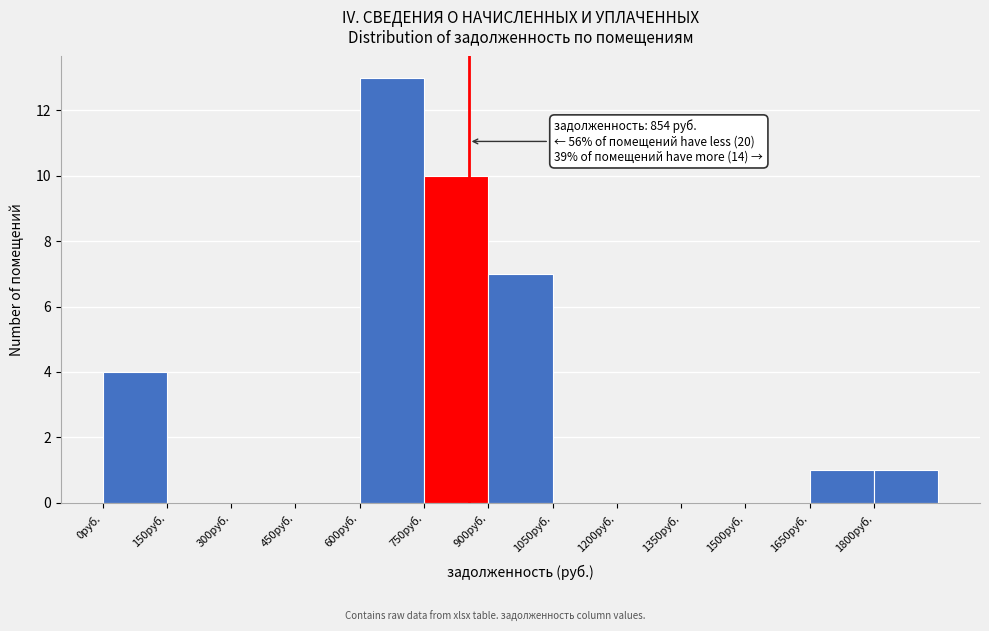

Which range on the x-axis has the tallest bar?

600 to 750